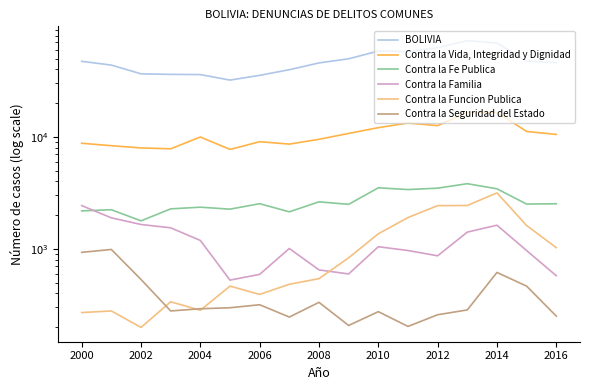

Between 2008 and 2012, which series saw the biggest shift?

BOLIVIA